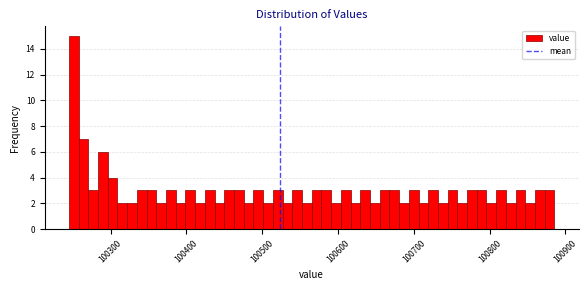

Around what value on the x-axis is the tallest bar? Give the approximate position of its centre, as read against the axis.

100250